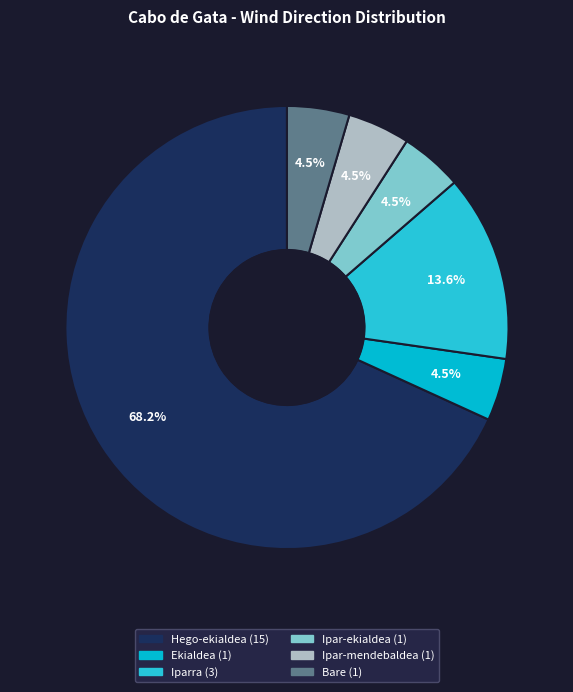

Count the number of slices in the pie.

6